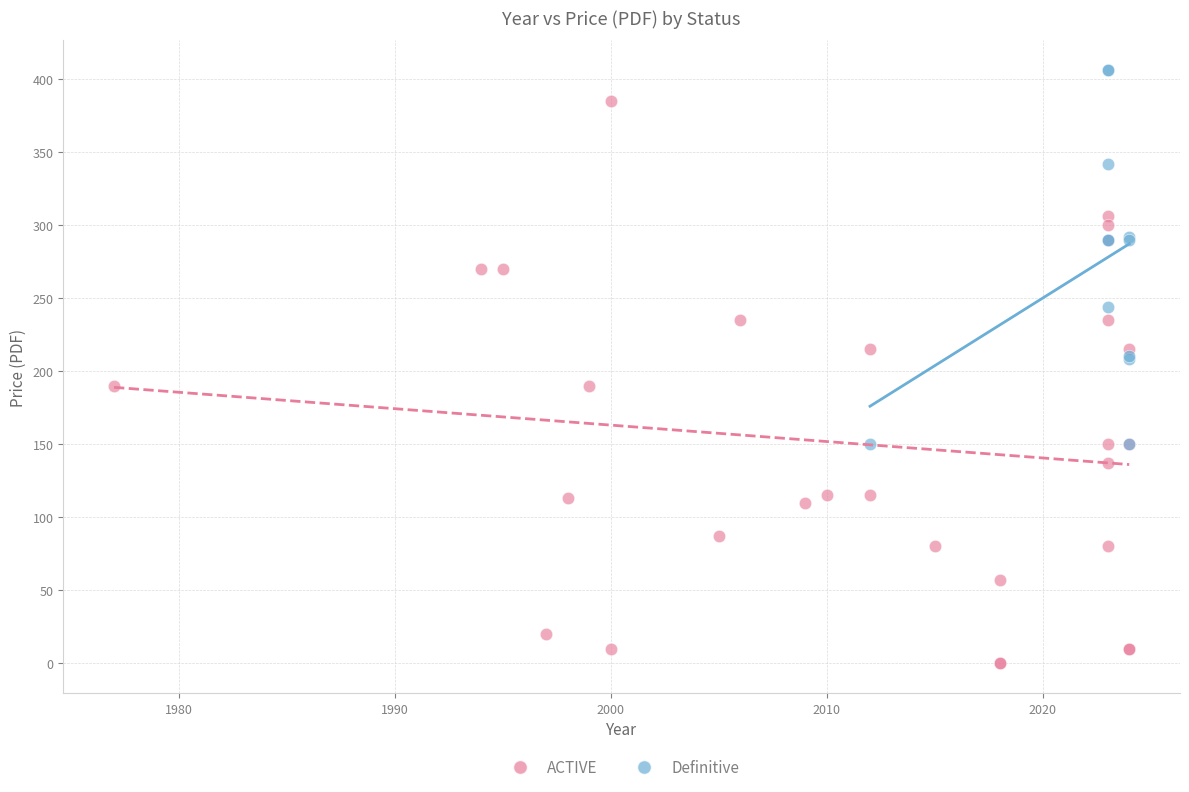

Which series reaches the minimum Y coordinate?

ACTIVE